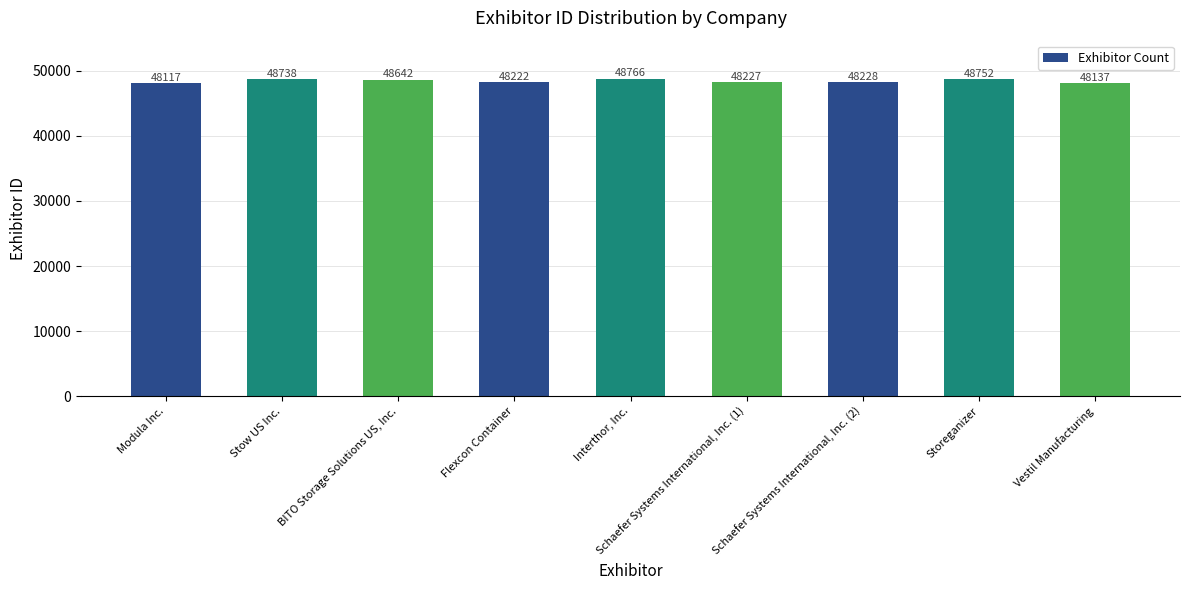

Which has a higher value, Modula Inc. or Schaefer Systems International, Inc. (2)?

Schaefer Systems International, Inc. (2)